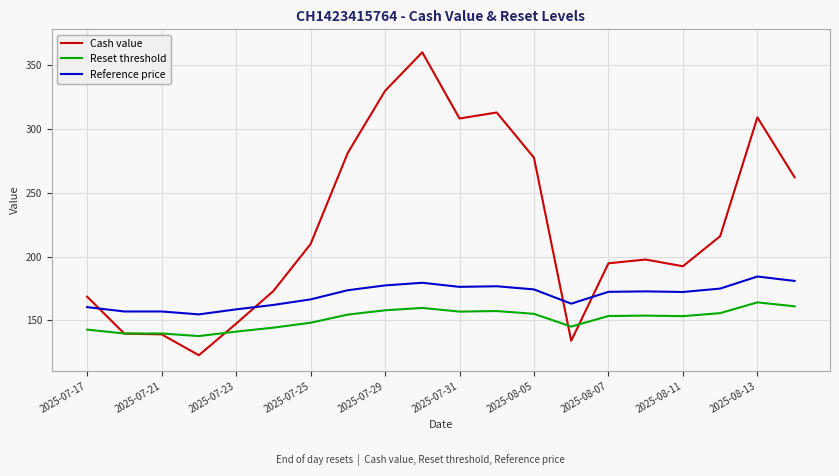

Which series has the widest spread of values?

Cash value